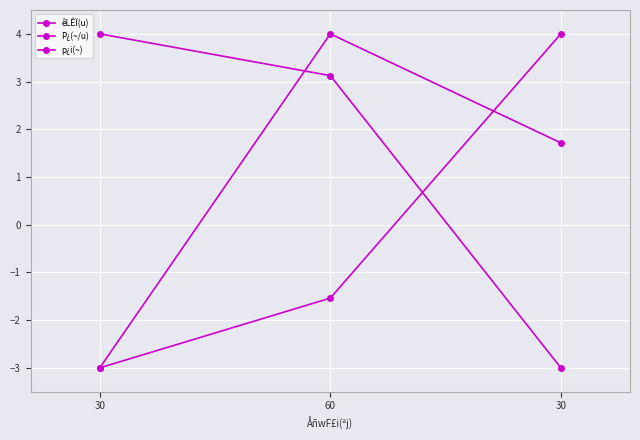

Reading right to left, transcribe all the data shown in this chart.

êLÊÏ(u): 30=4.0	60=-1.5	30=-3.0
P¿(~/u): 30=-3.0	60=3.1	30=4.0
p¿i(~): 30=1.7	60=4.0	30=-3.0